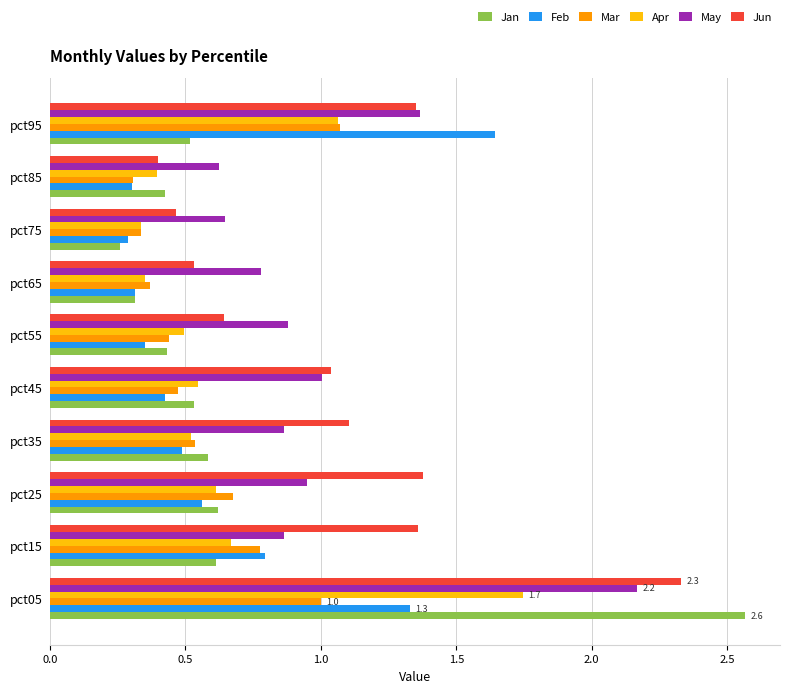

The May series shows 0.9 at pct35. True or false?

True